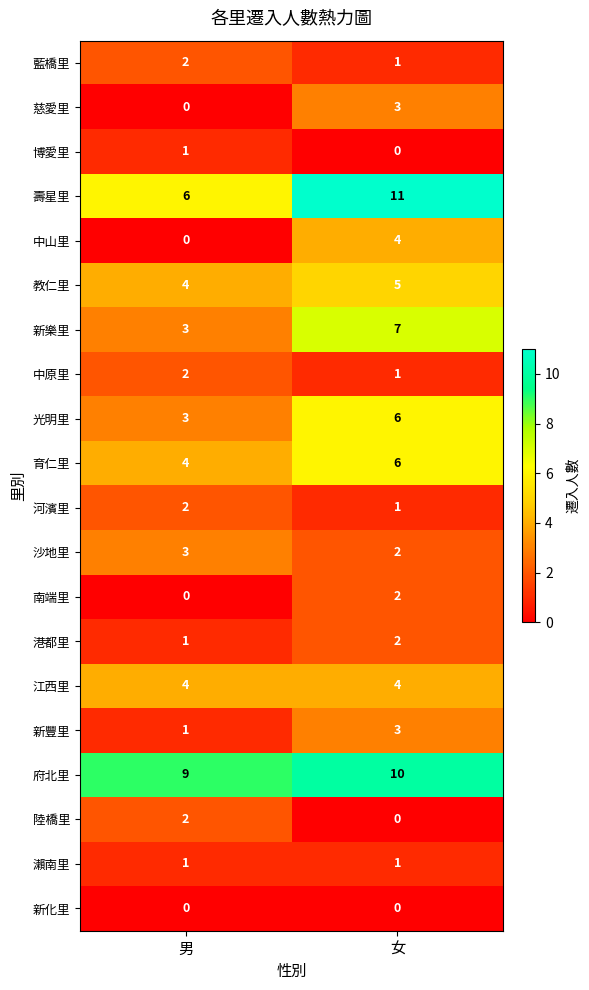

What is the sum of the 光明里 values at 女 and 男?

9